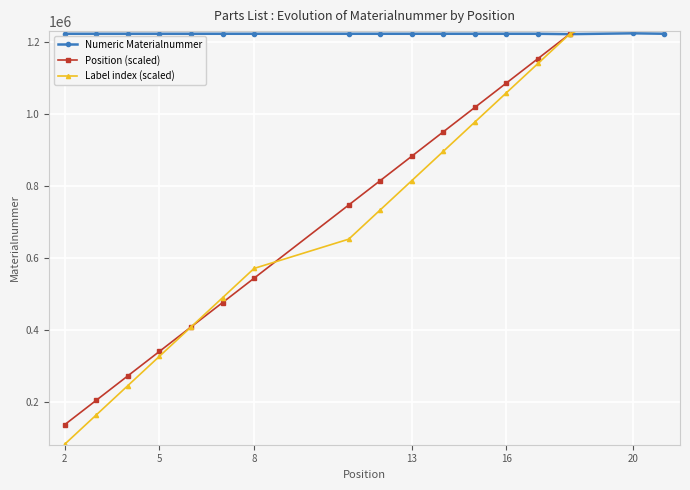

The value of Numeric Materialnummer at 20 is 1224768. True or false?

True